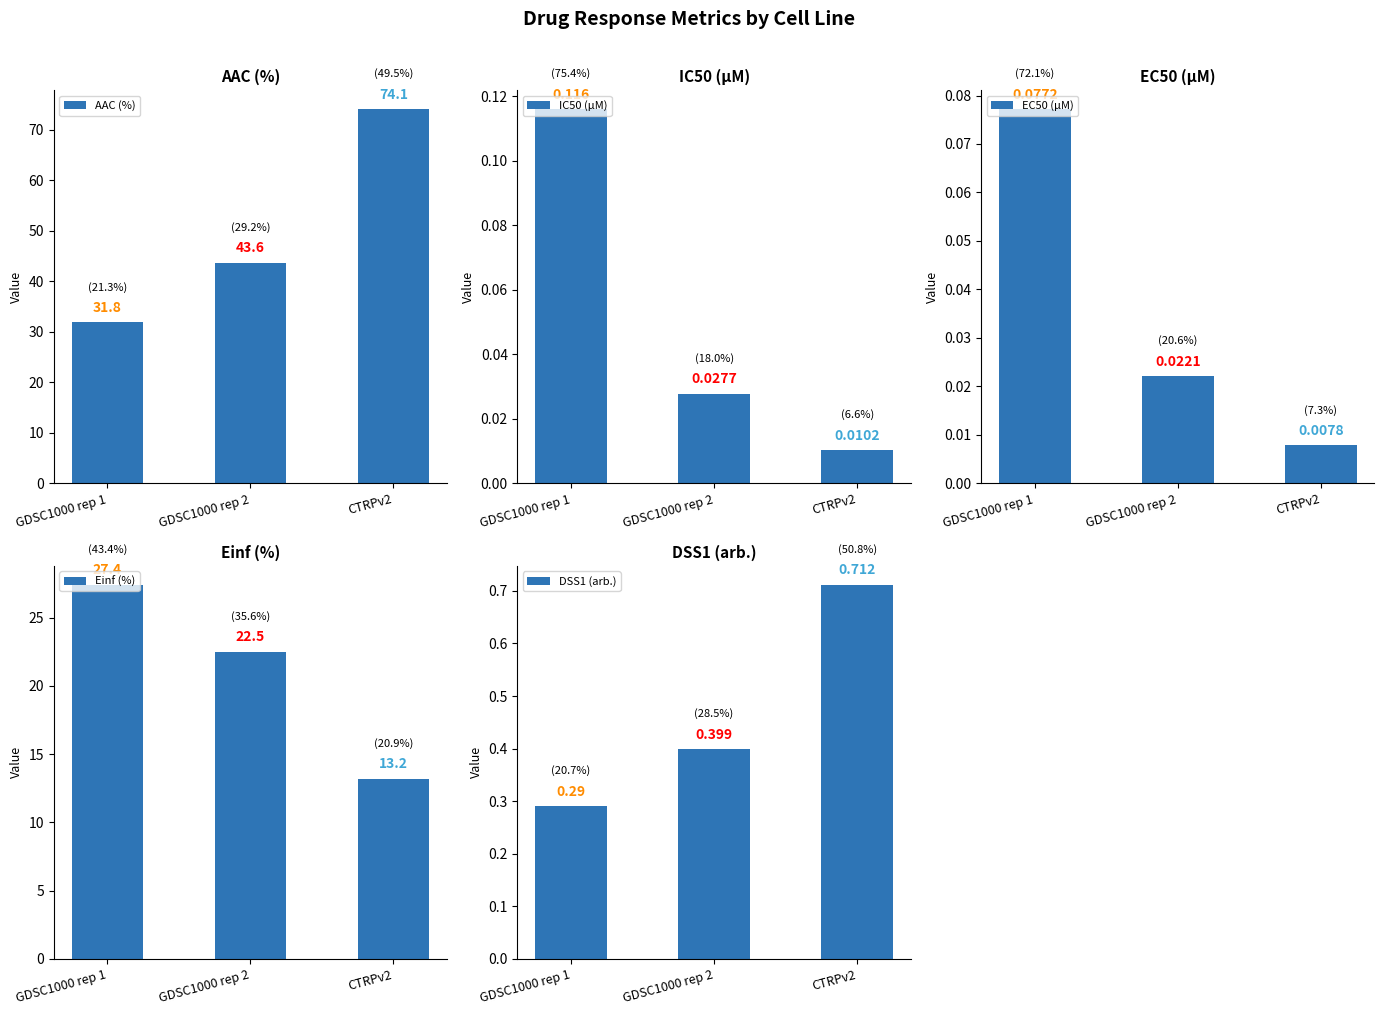

Is it true that IC50 (µM) equals 0.0 at GDSC1000 rep 2?

True